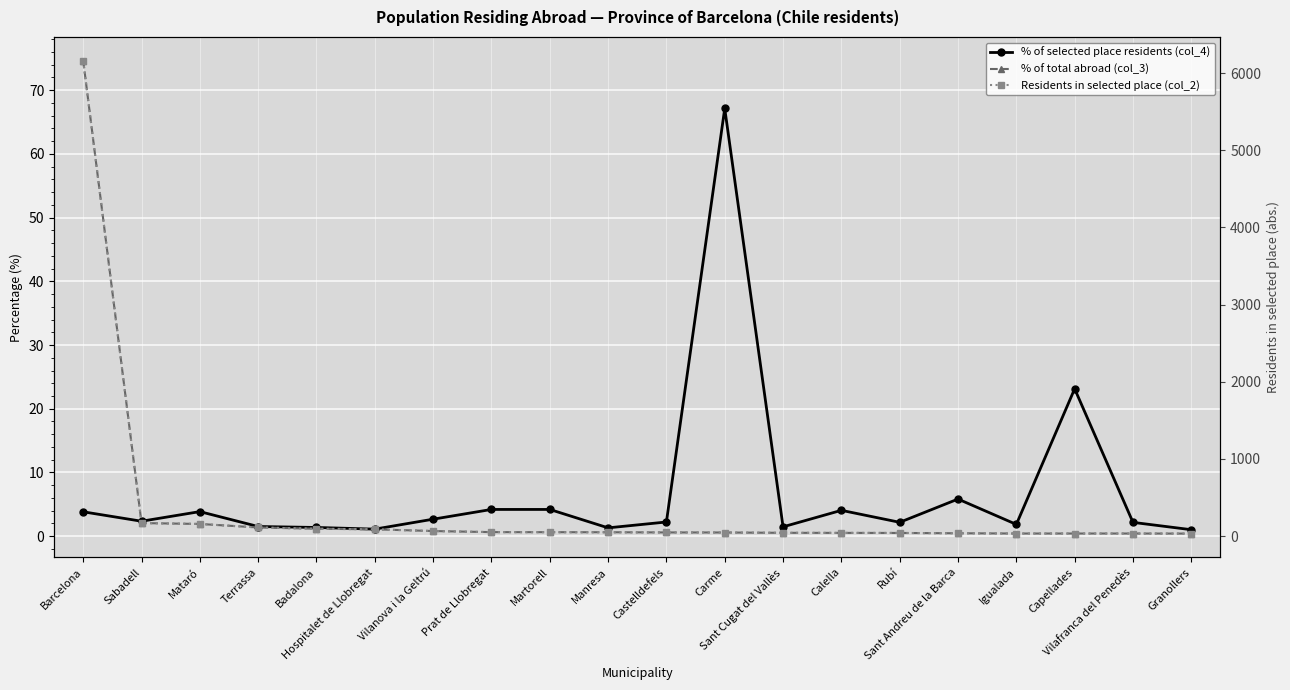

Between which two adjacent categories do Residents in selected place (col_2) and % of selected place residents (col_4) first intersect?

Castelldefels and Carme